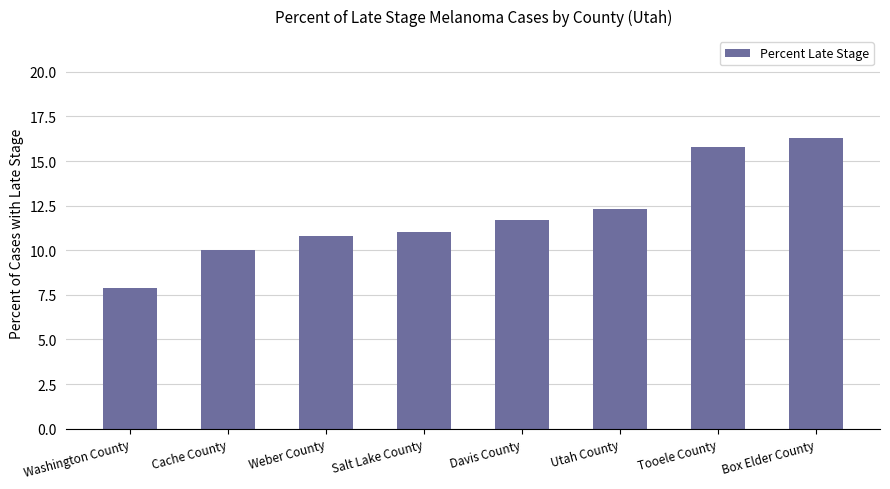

What is the label of the 4th bar from the left?

Salt Lake County